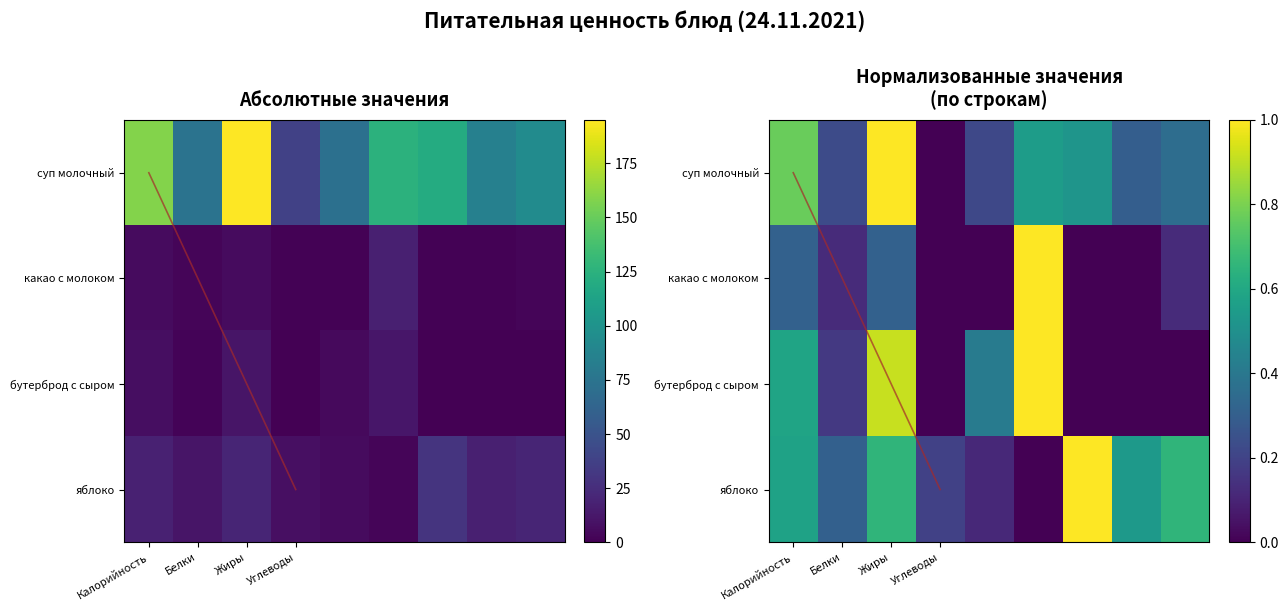

List the series in order of their peak value, lowest first.

бутерброд с сыром, какао с молоком, яблоко, суп молочный